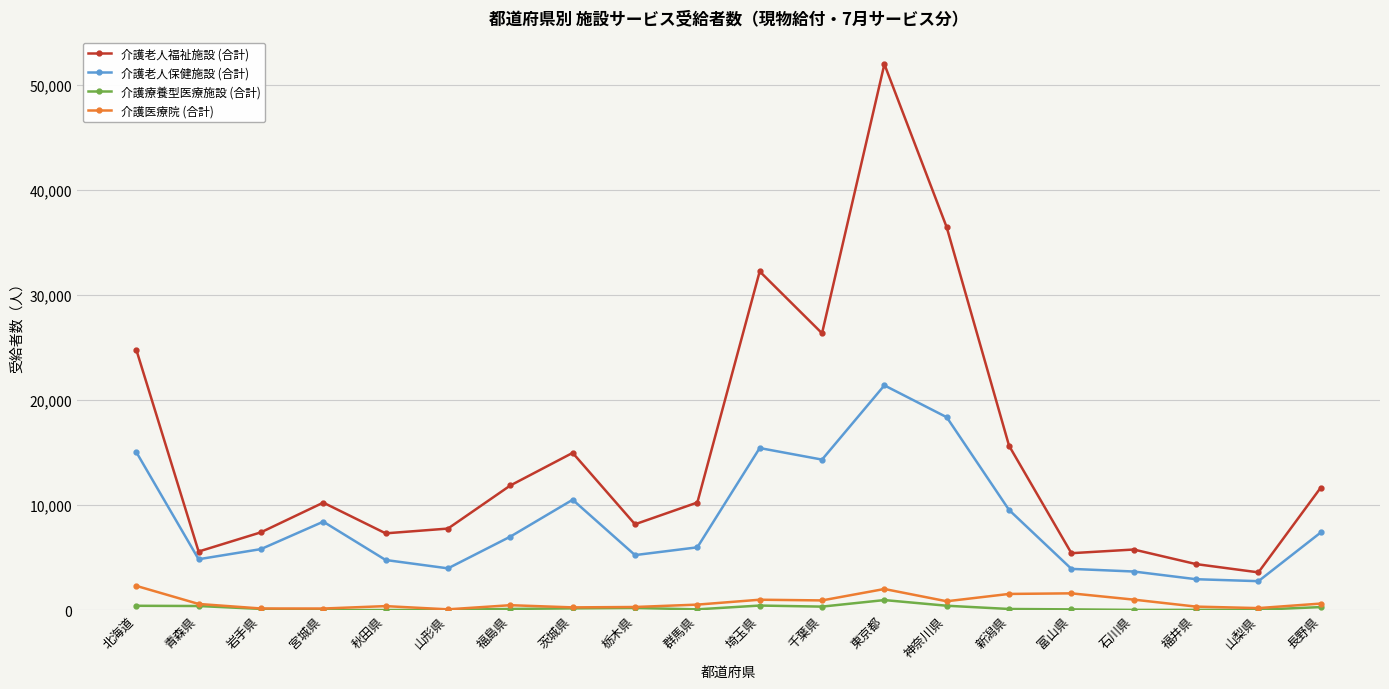

What is the difference between the second highest and second lowest values in the 介護老人福祉施設 (合計) series?

32084